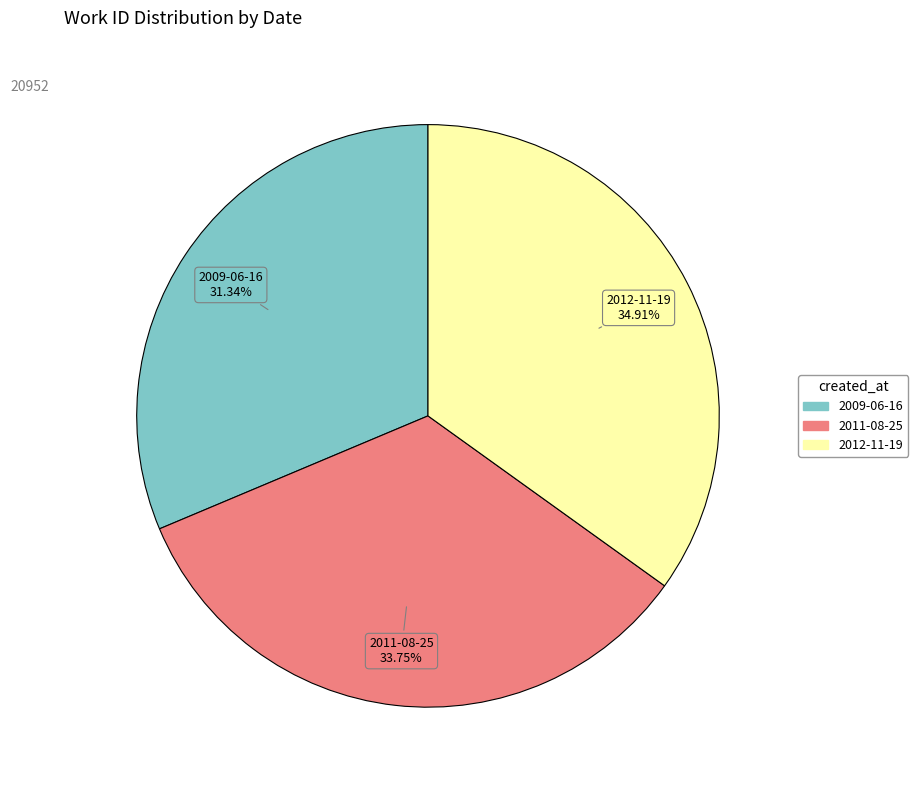

Approximately how many times larger is the value at 2009-06-16 compared to 2012-11-19?

0.9